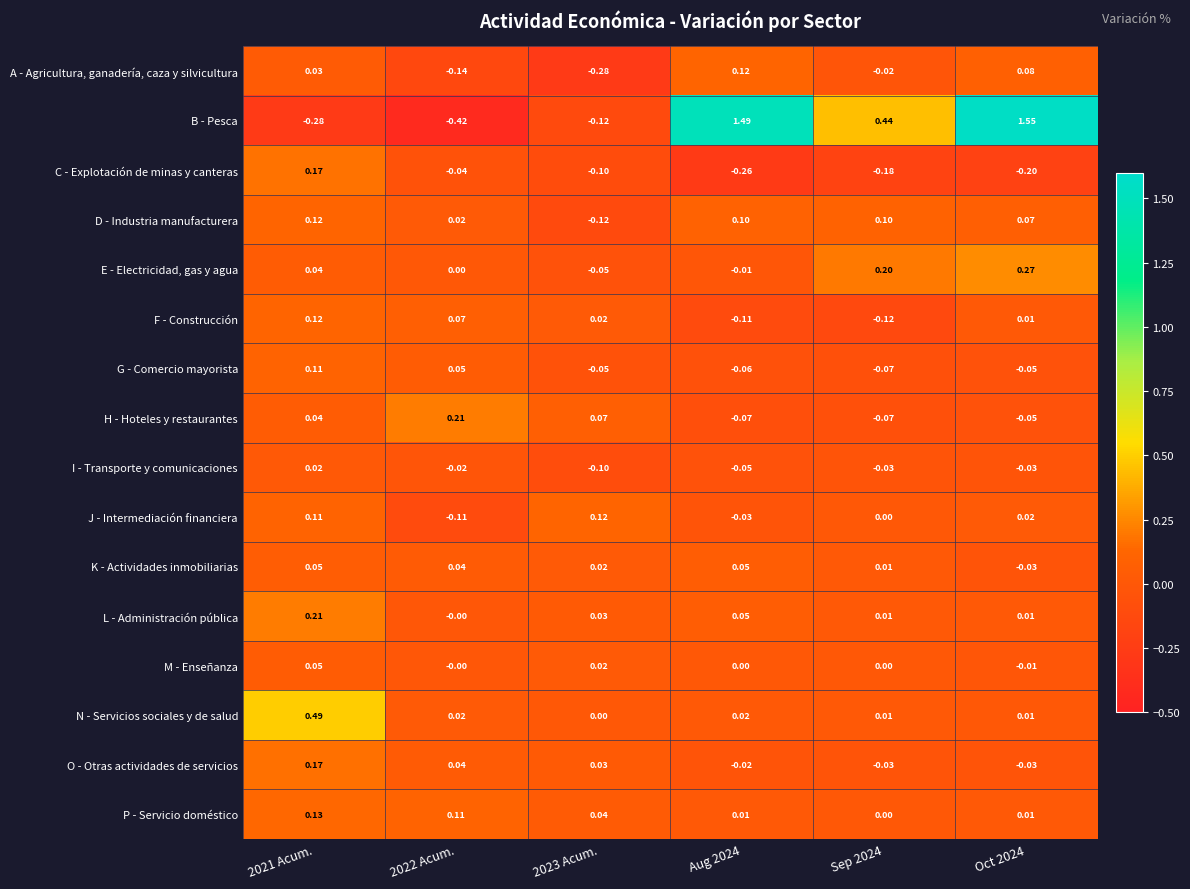

Which series has the largest total across all categories?

B - Pesca